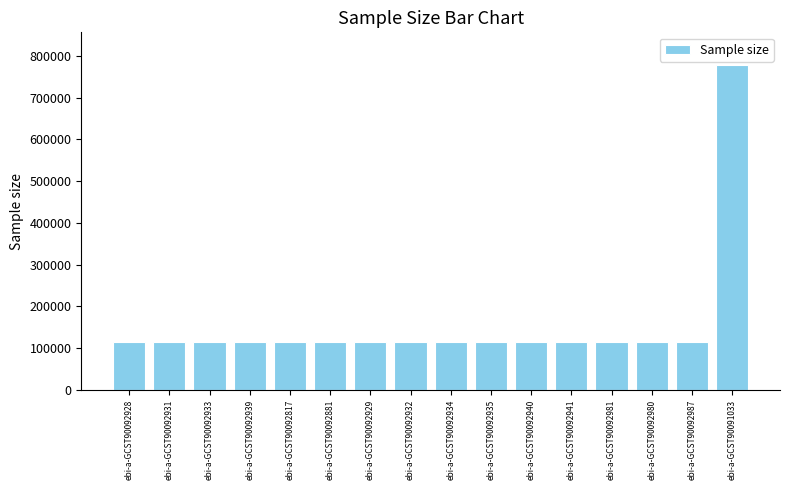

How many categories are shown in the chart?

16